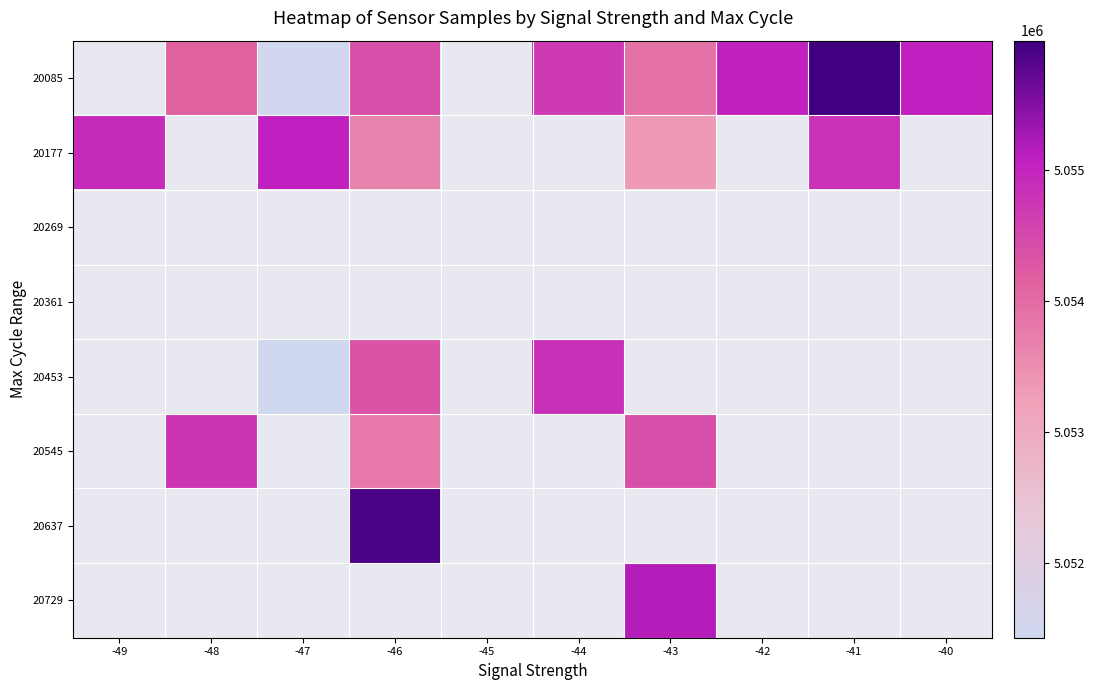

Count the number of data series in this chart.

8